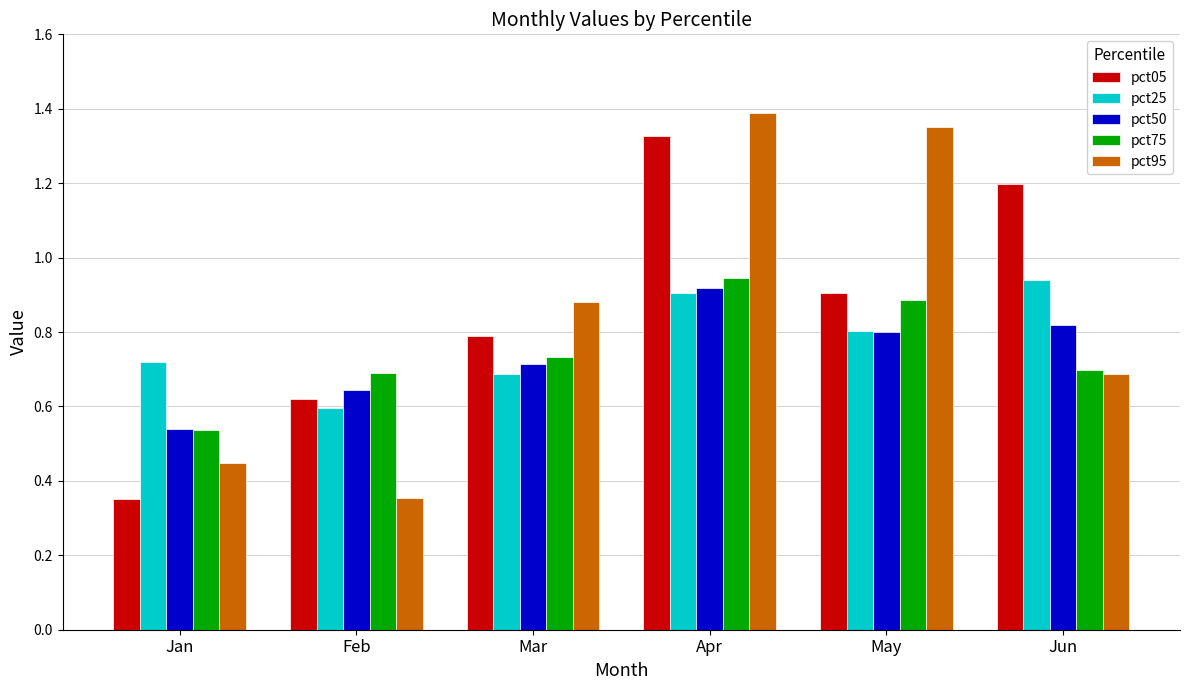

How many bars are there in each group?

5